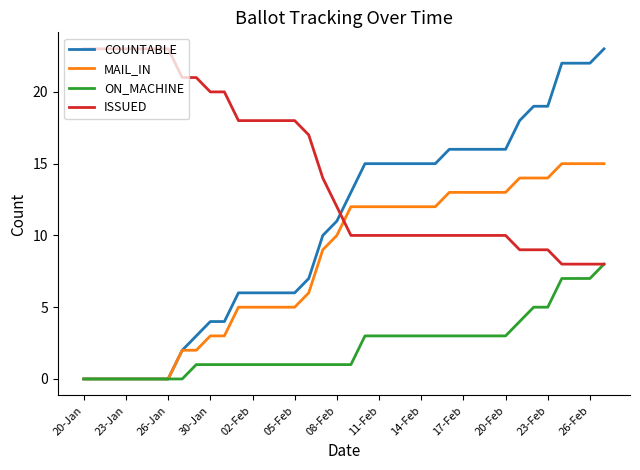

Reading right to left, extract all data points from this chart.

COUNTABLE: 23	22	22	22	19	19	18	16	16	16	16	16	15	15	15	15	15	15	13	11	10	7	6	6	6	6	6	4	4	3	2	0	0	0	0	0	0	0
MAIL_IN: 15	15	15	15	14	14	14	13	13	13	13	13	12	12	12	12	12	12	12	10	9	6	5	5	5	5	5	3	3	2	2	0	0	0	0	0	0	0
ON_MACHINE: 8	7	7	7	5	5	4	3	3	3	3	3	3	3	3	3	3	3	1	1	1	1	1	1	1	1	1	1	1	1	0	0	0	0	0	0	0	0
ISSUED: 8	8	8	8	9	9	9	10	10	10	10	10	10	10	10	10	10	10	10	12	14	17	18	18	18	18	18	20	20	21	21	23	23	23	23	23	23	23